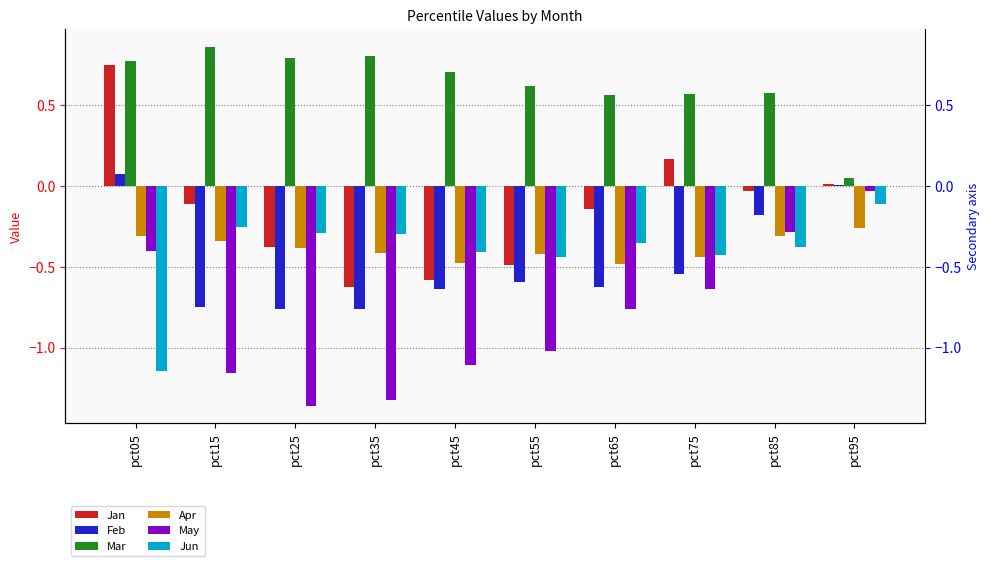

What is the sum of the Mar values at pct25 and pct45?

1.5